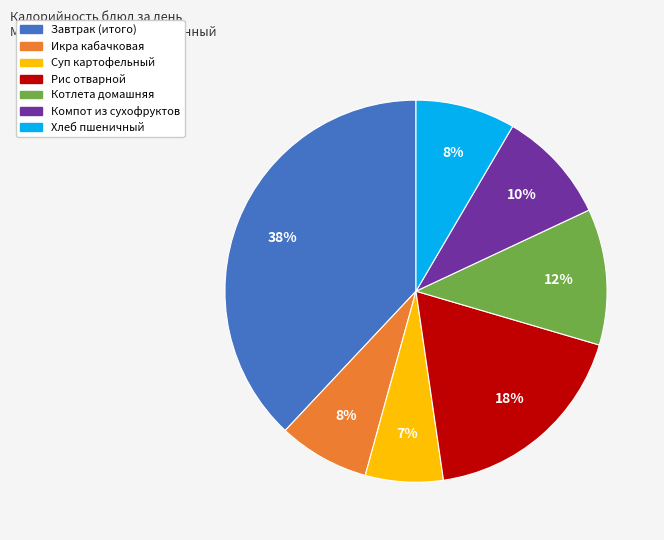

What percentage is the Икра кабачковая slice, to the nearest percent?

8%